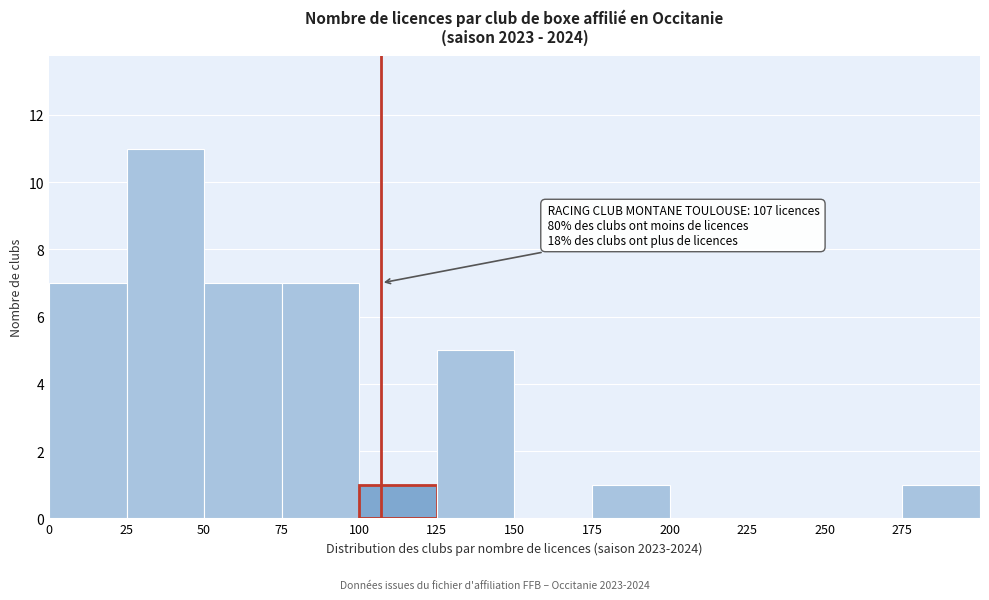

Over which range of the x-axis is the bar tallest?

25 to 50